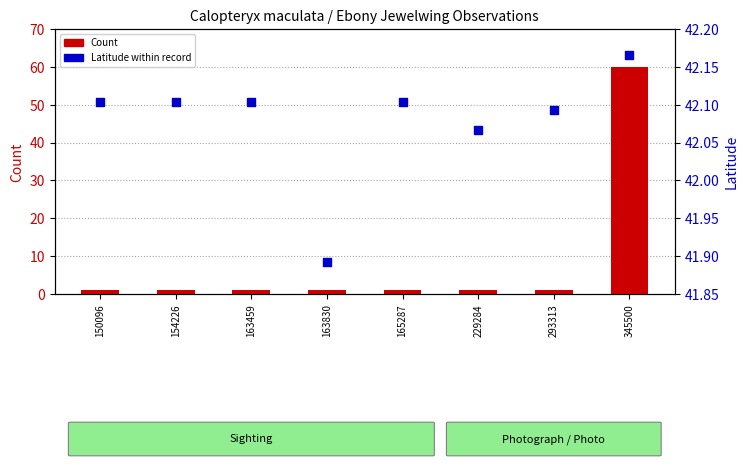

Which series contains the highest Y value?

Count